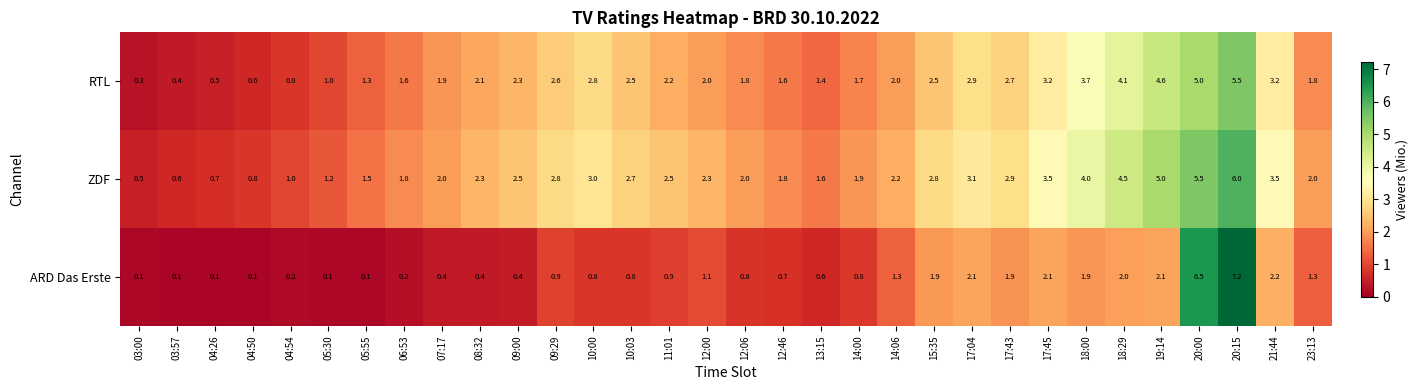

Count the number of data series in this chart.

3